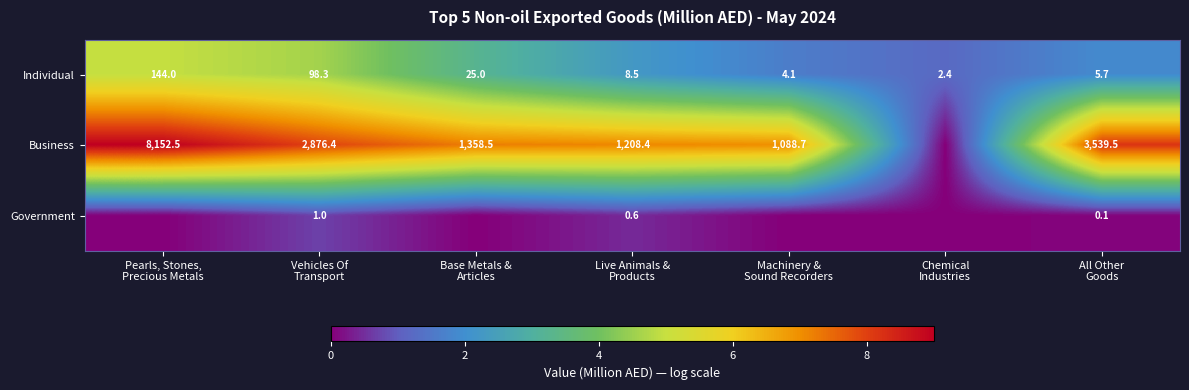

What is the lowest value of the Individual series?

2.4